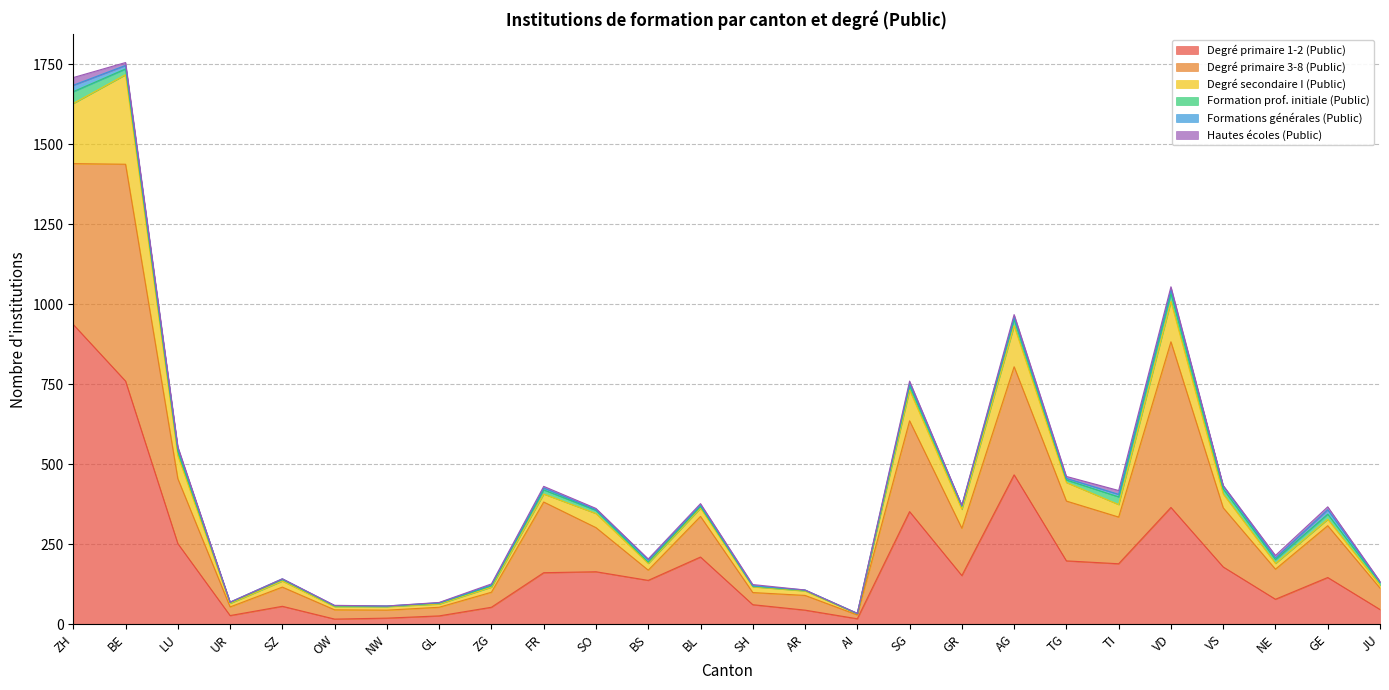

True or false: Hautes écoles (Public) and Degré secondaire I (Public) intersect in this chart.

False